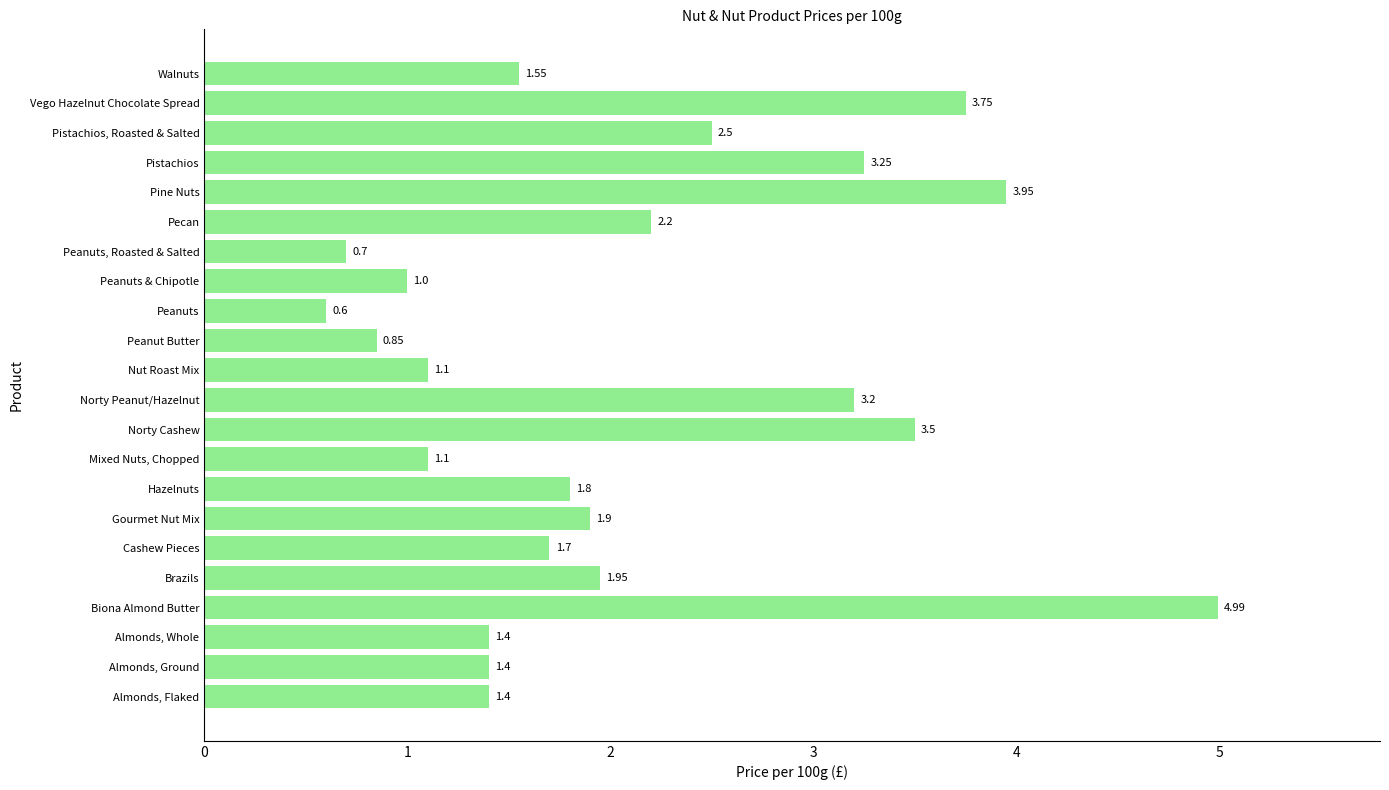

What is the ratio of the value at Cashew Pieces to the value at Nut Roast Mix?

1.5